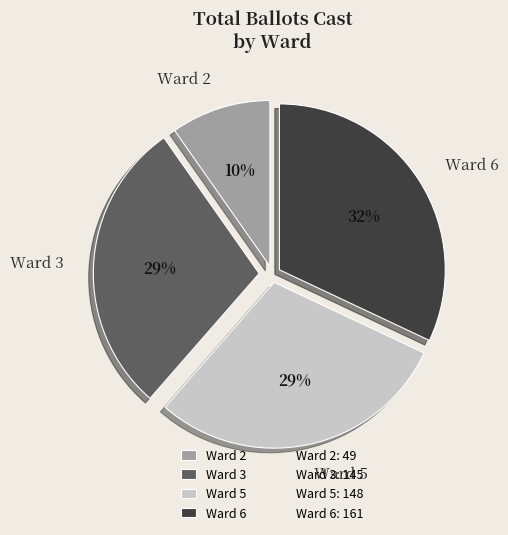

To the nearest percent, what is the combined percentage of Ward 2 and Ward 5?

39%